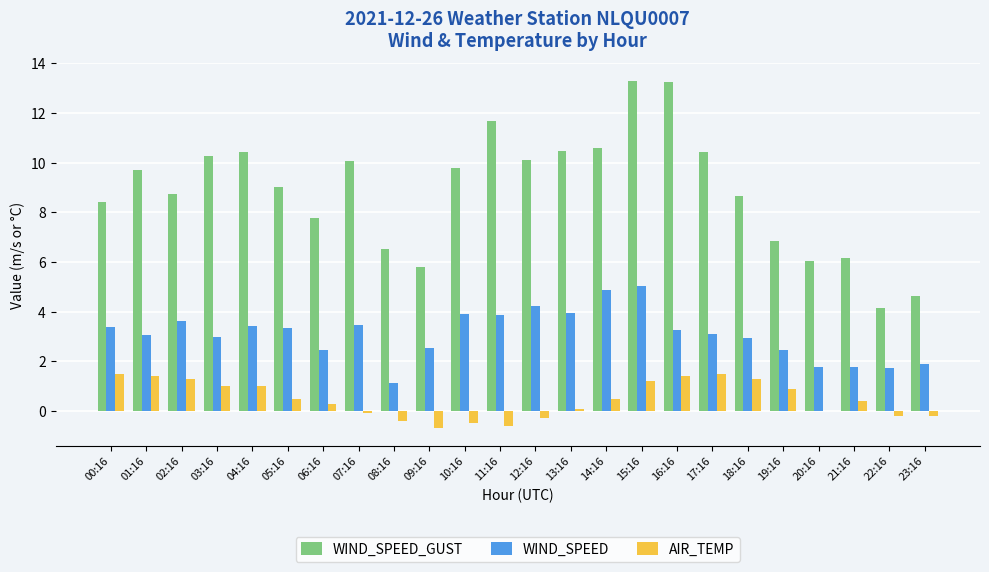

True or false: WIND_SPEED has a value of 4.2 at 19:16.

False